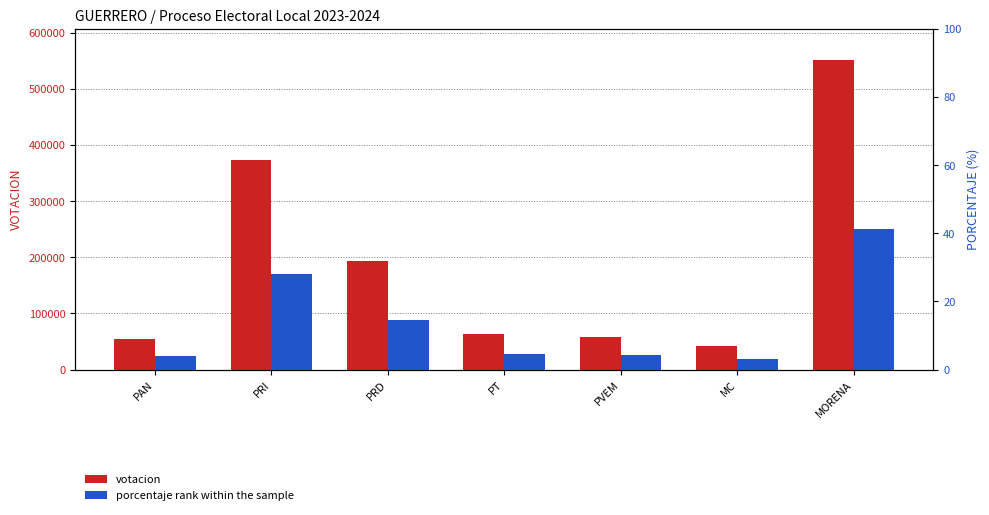

Reading left to right, list all the values displayed in this chart.

votacion: PAN=53888.0	PRI=373882.0	PRD=192609.0	PT=62945.0	PVEM=57651.0	MC=41169.0	MORENA=551431.0
porcentaje rank within the sample: PAN=4.0	PRI=28.0	PRD=14.4	PT=4.7	PVEM=4.3	MC=3.1	MORENA=41.3